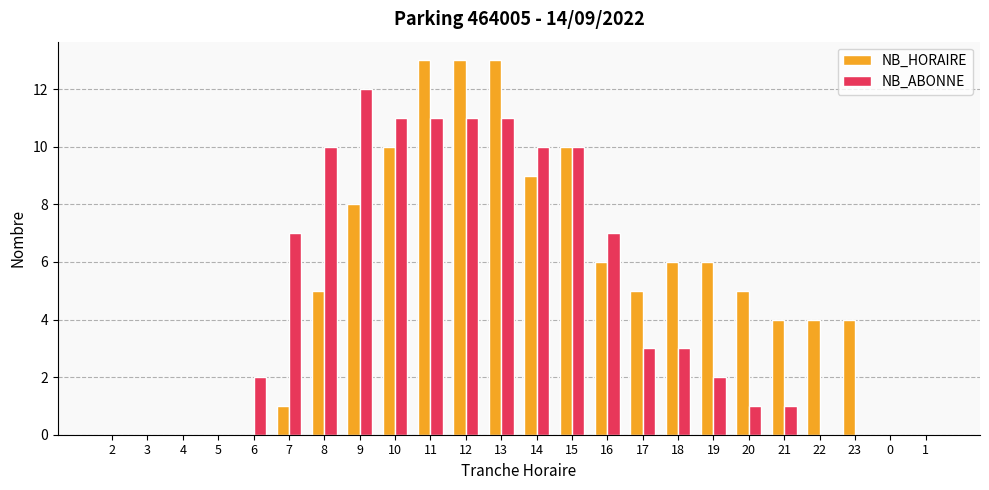

Read the NB_ABONNE value at 21.

1